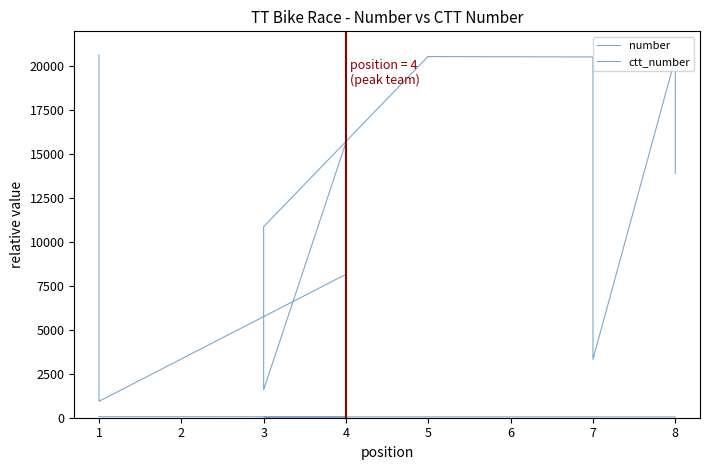

Which series has the largest range (max minus min)?

ctt_number